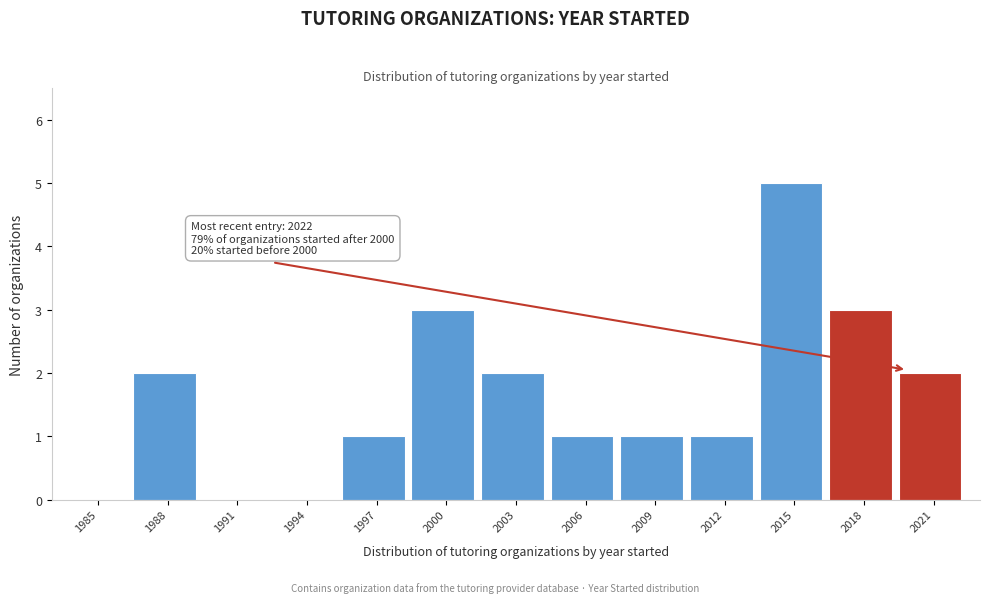

Reading right to left, transcribe all the data shown in this chart.

2021=2	2018=3	2015=5	2012=1	2009=1	2006=1	2003=2	2000=3	1997=1	1994=0	1991=0	1988=2	1985=0